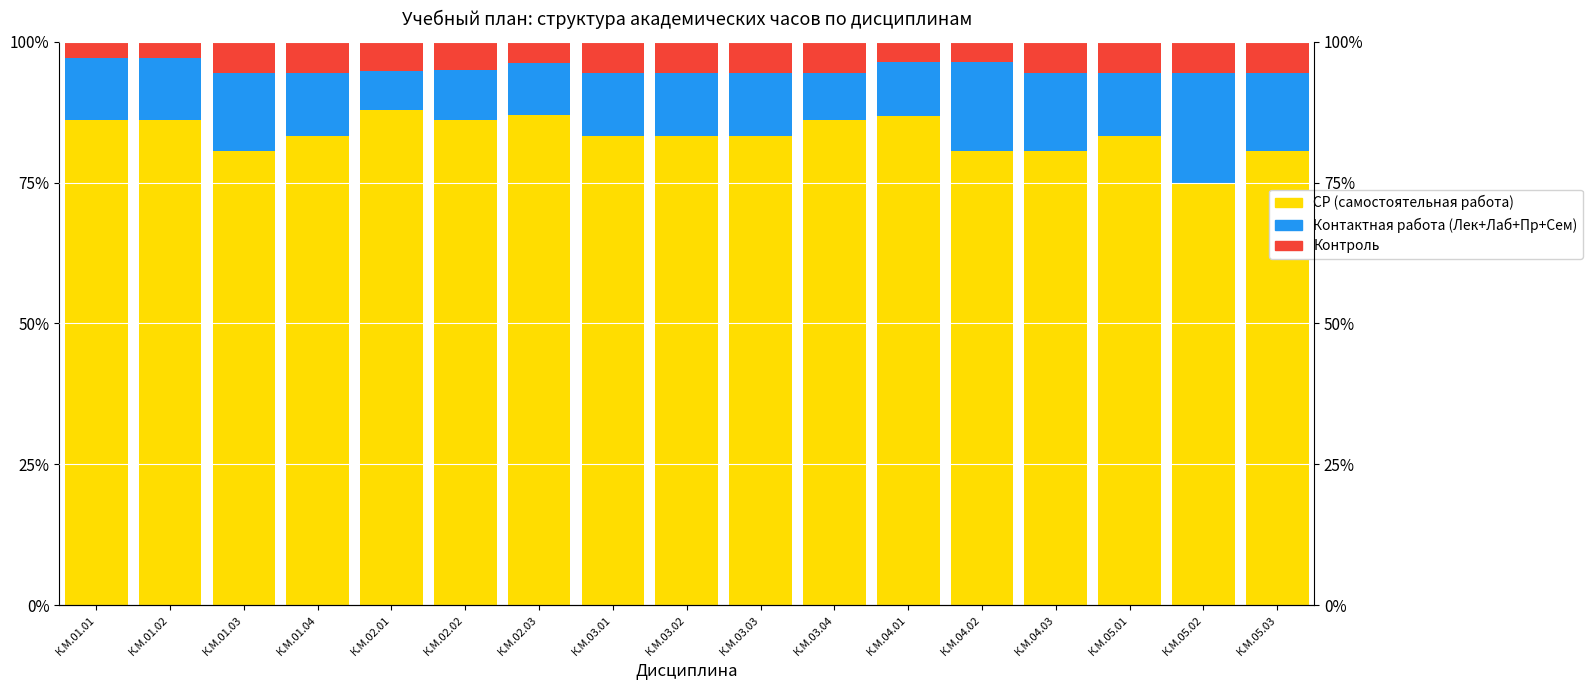

How many series are shown in this chart?

3